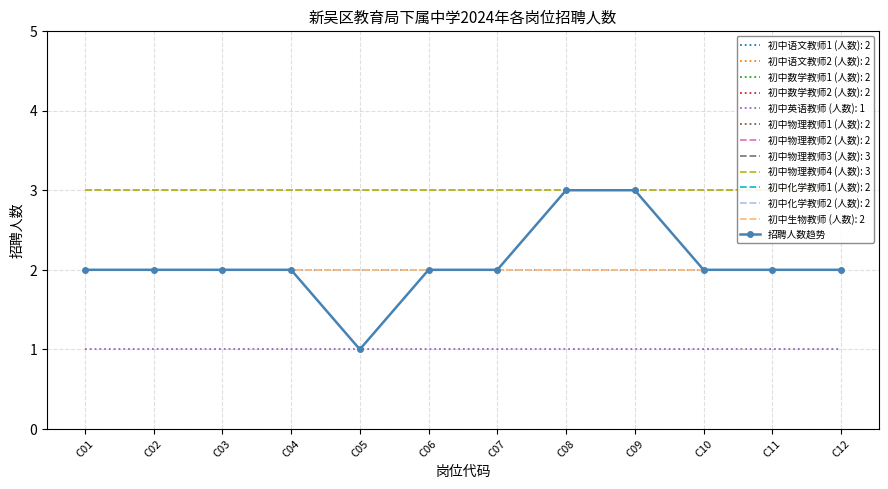

What is the average value?

2